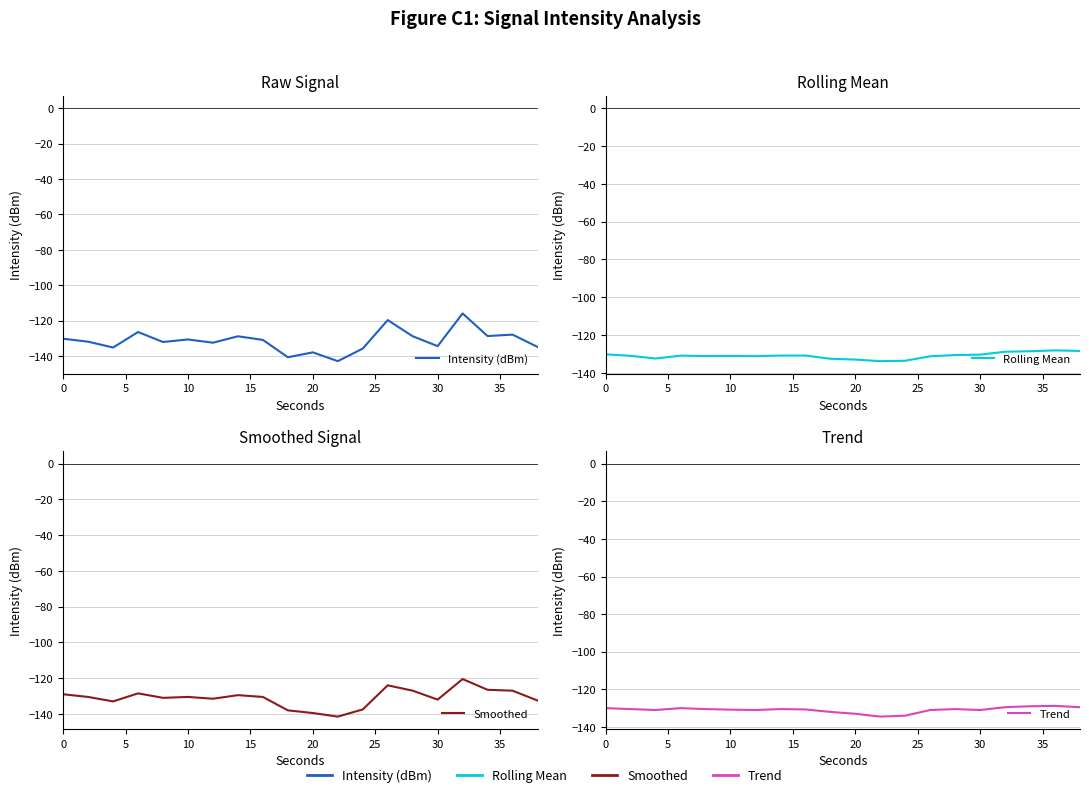

Count the number of categories in the chart.

20